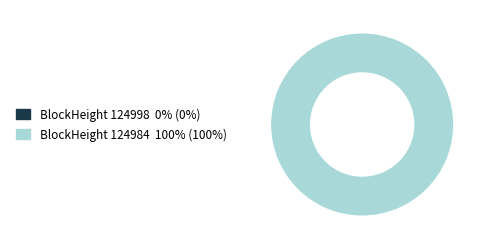

What is the largest slice in the pie chart?

124984